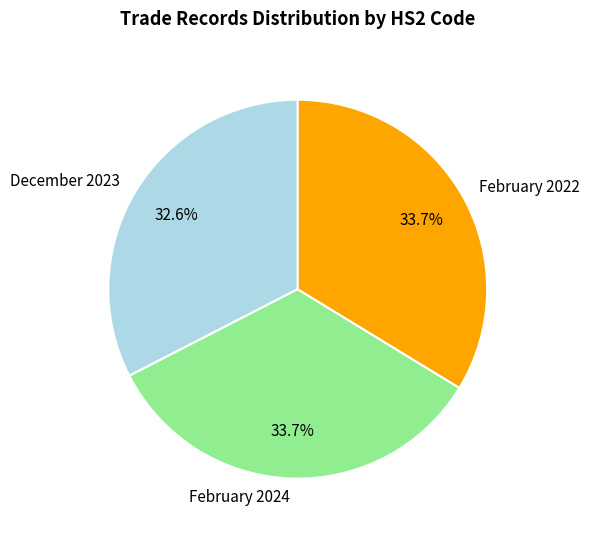

How many segments does this pie chart have?

3